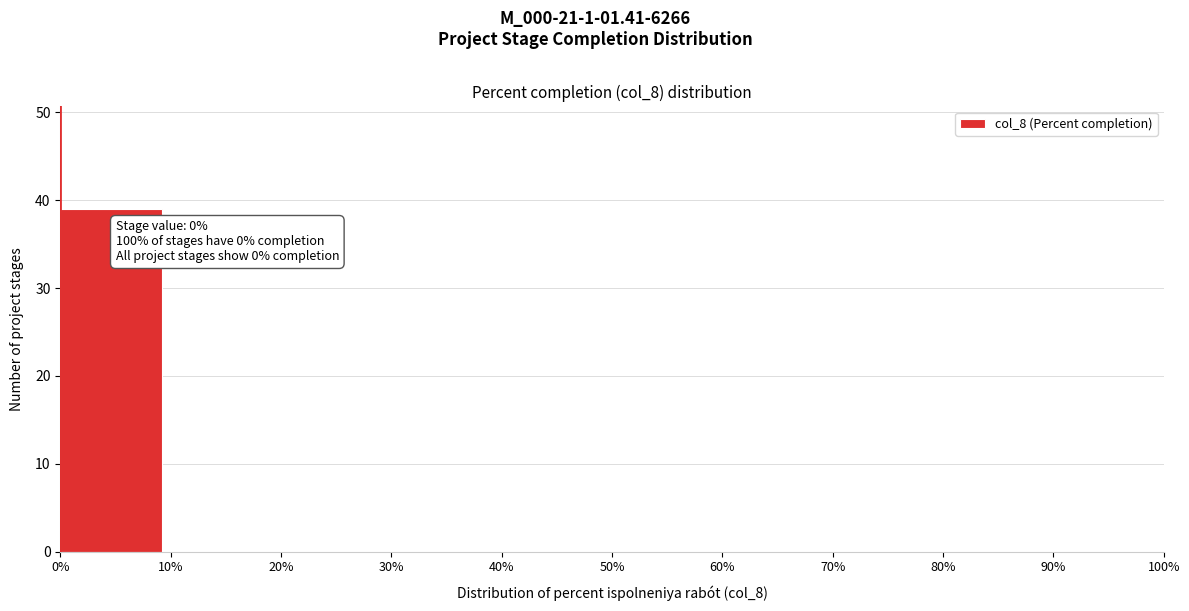

Which range on the x-axis has the tallest bar?

0% to 10%